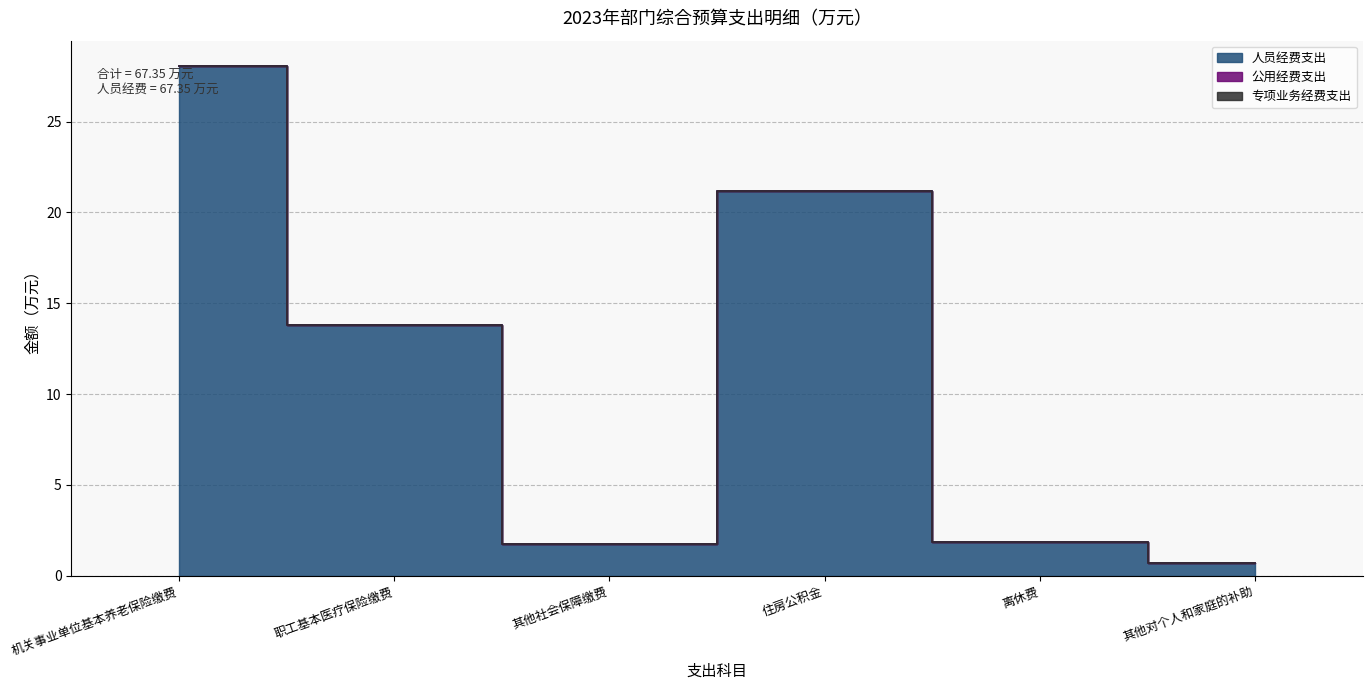

Which series has the widest spread of values?

人员经费支出